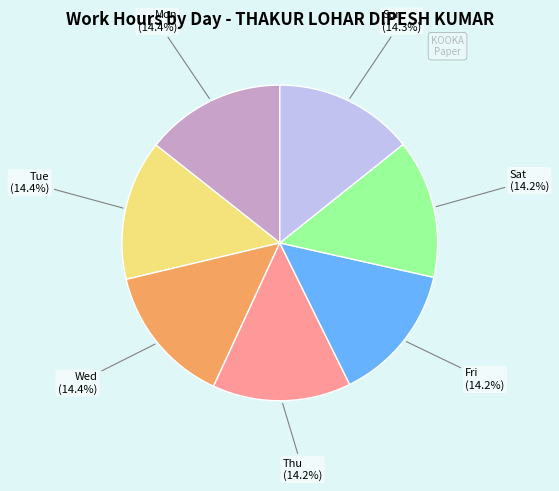

How many segments does this pie chart have?

7